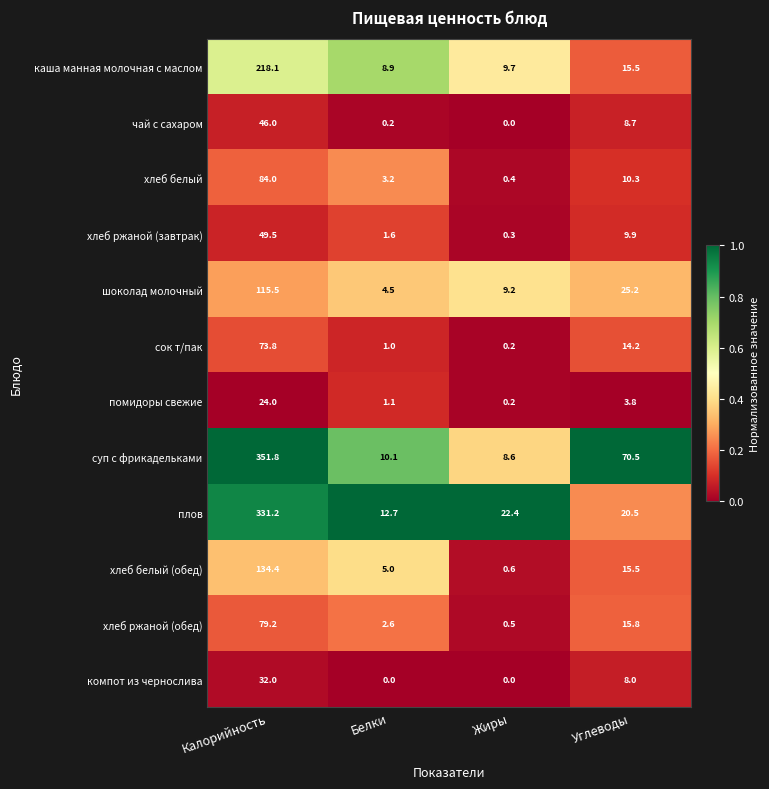

What is the difference between the highest and lowest values at Калорийность?

327.8